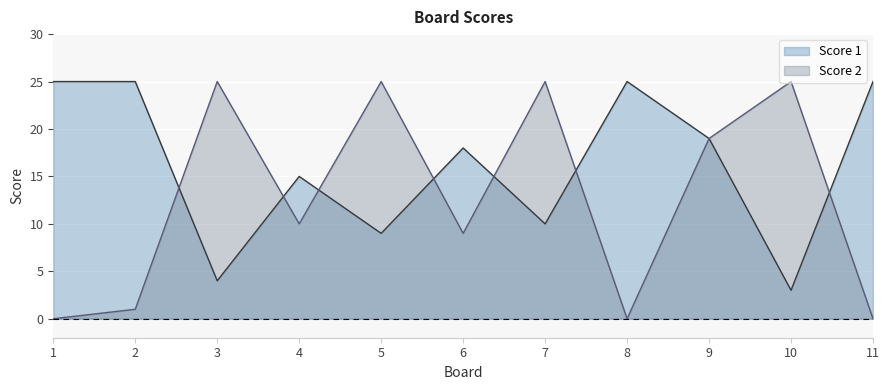

At 10, list the series in order from smallest to largest.

Score 1, Score 2